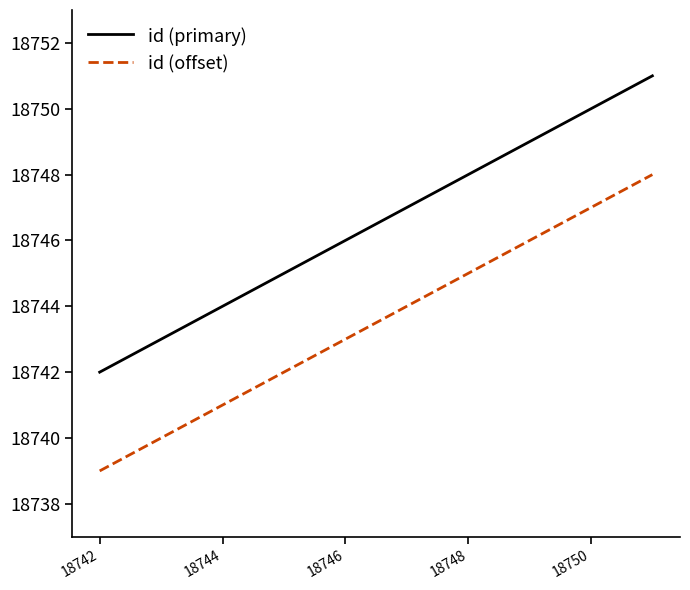

What is the smallest value displayed?

18739